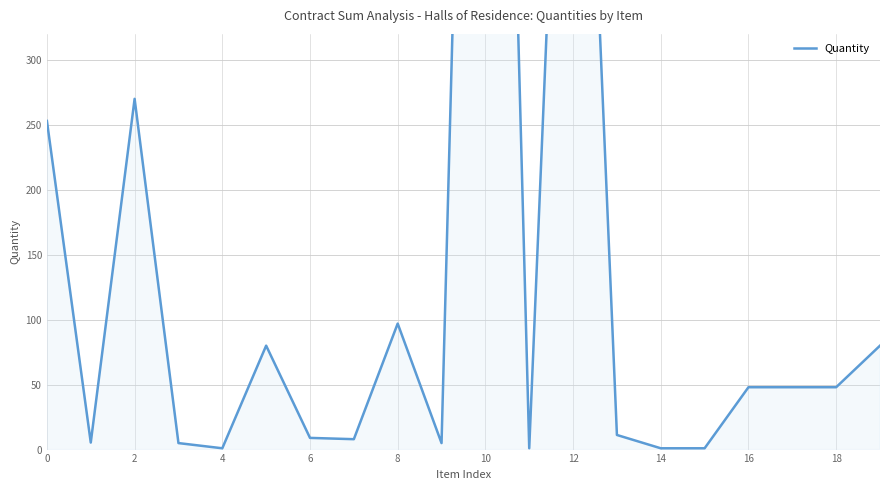

The value at 11 is 1.6. True or false?

False